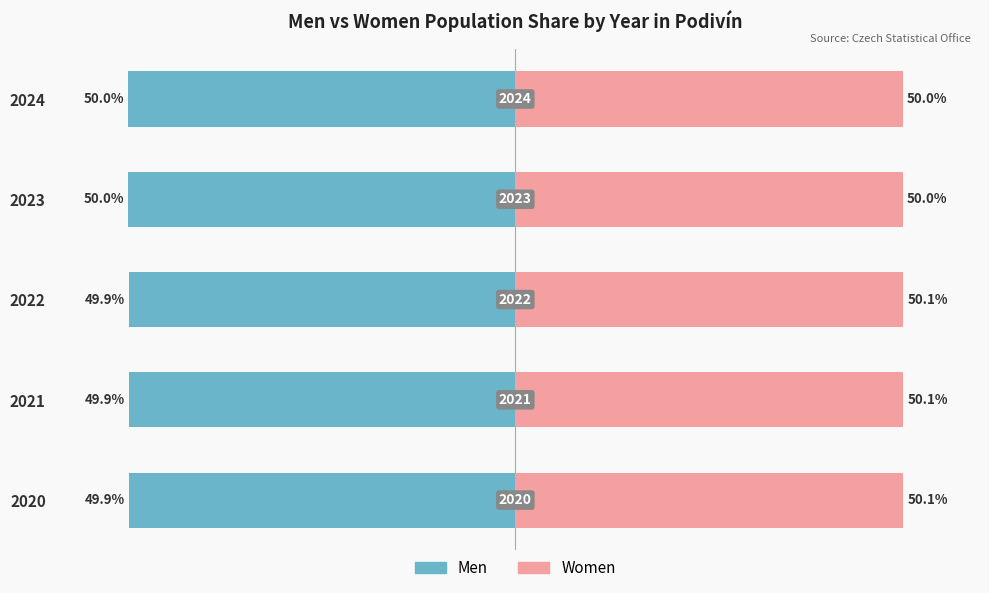

Are the bars horizontal?

Yes